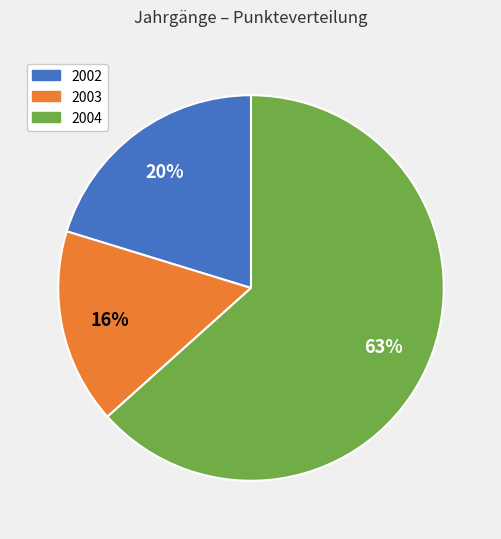

How many slices are in this pie chart?

3